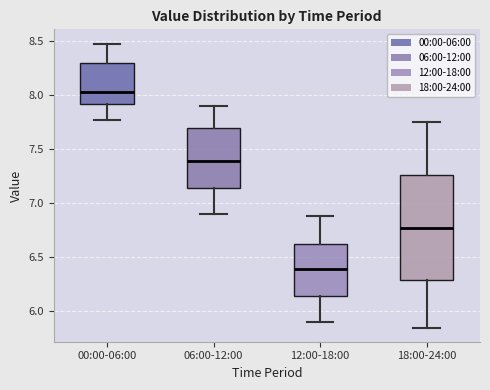

Reading left to right, transcribe this box plot: for each box, give where its median line is, the range the box spans, and where its two whiskers end, as read against the y-axis. The values are not printed on the chart, so give them approximately, as read against the axis.

00:00-06:00: median 8.05, box 7.90 to 8.30, whiskers 7.75 to 8.50
06:00-12:00: median 7.40, box 7.15 to 7.70, whiskers 6.90 to 7.90
12:00-18:00: median 6.40, box 6.15 to 6.65, whiskers 5.90 to 6.90
18:00-24:00: median 6.80, box 6.30 to 7.25, whiskers 5.85 to 7.75